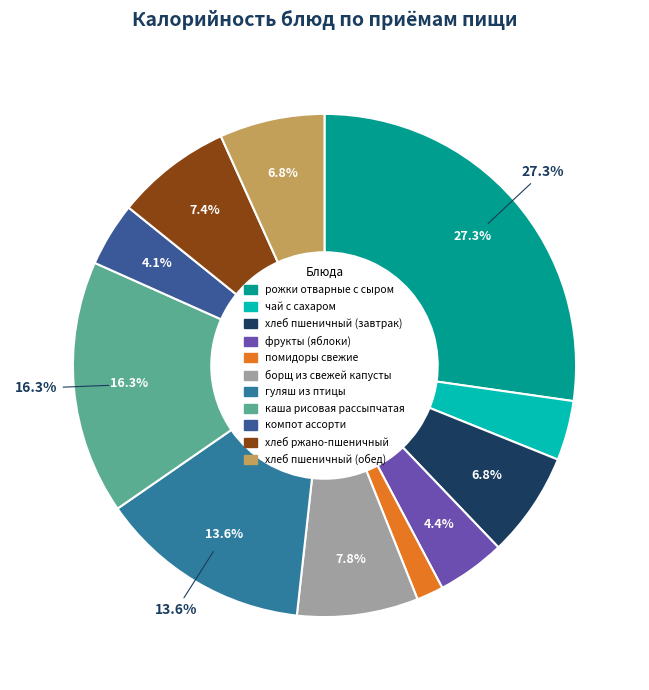

True or false: фрукты (яблоки) accounts for 1% of the total.

False